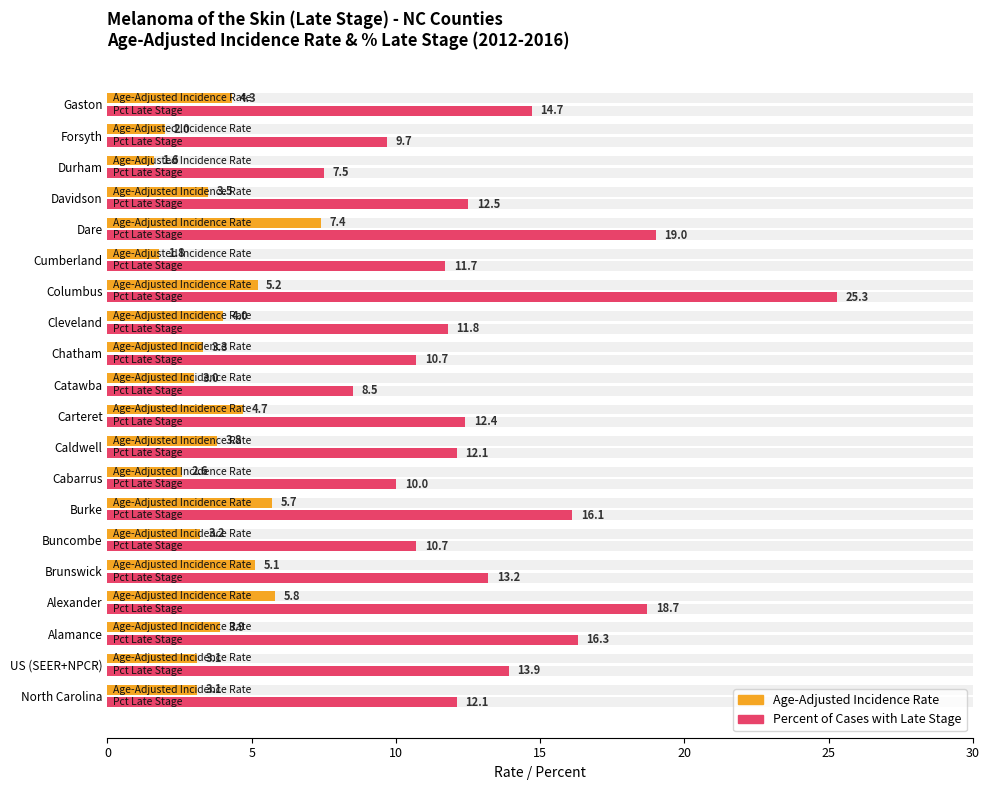

How many data points in Percent of Cases with Late Stage are less than 12?

8